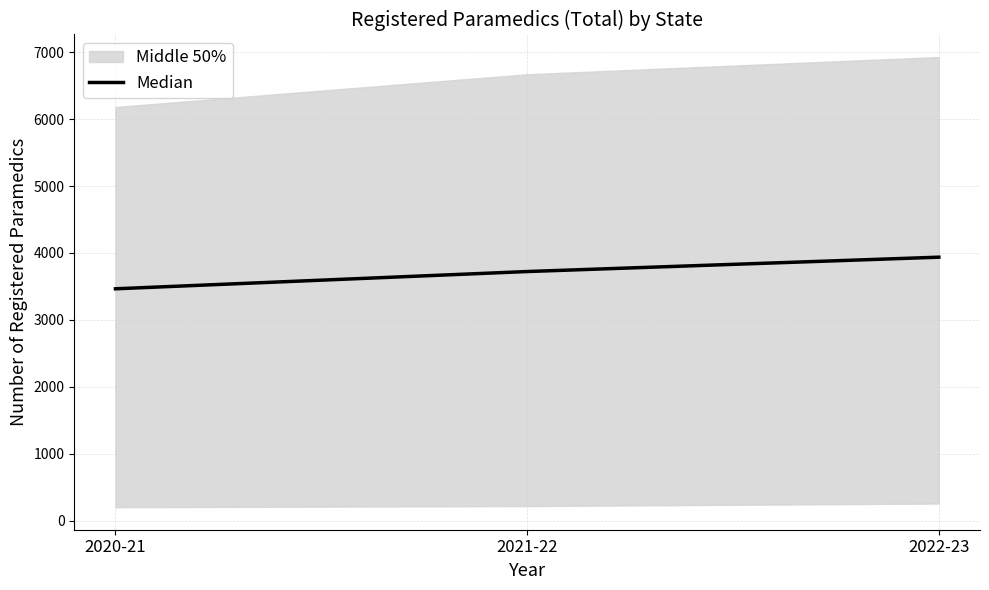

Reading right to left, transcribe all the data shown in this chart.

3936.5	3722.0	3464.0